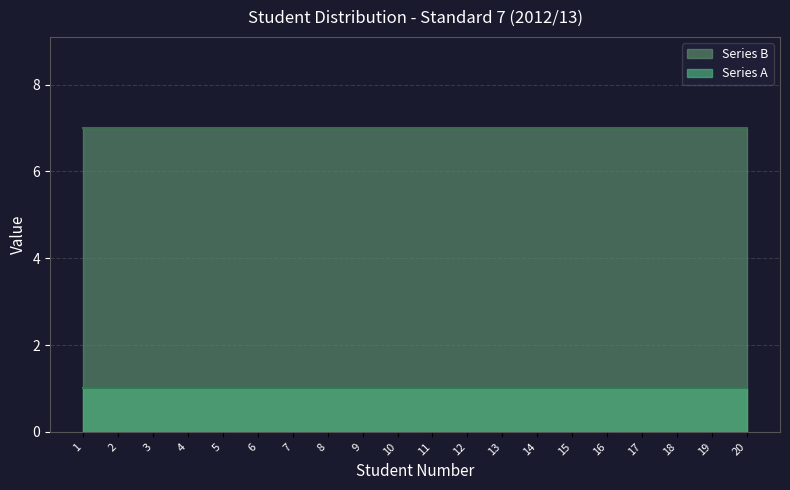

What are all the series names shown in the legend?

Series B, Series A